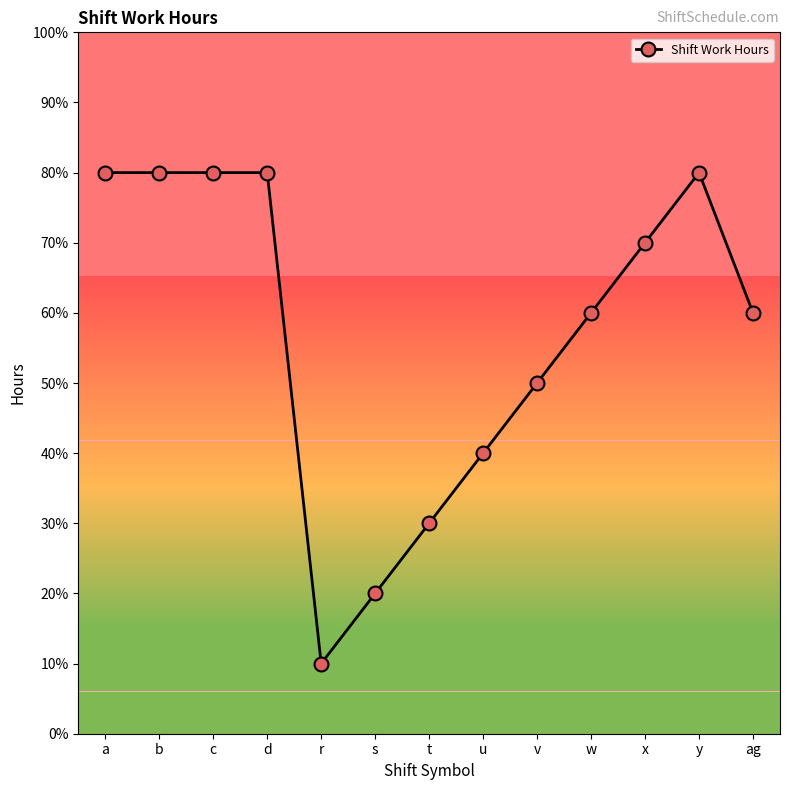

How many points are lower than both their immediate neighbors (excluding endpoints)?

1